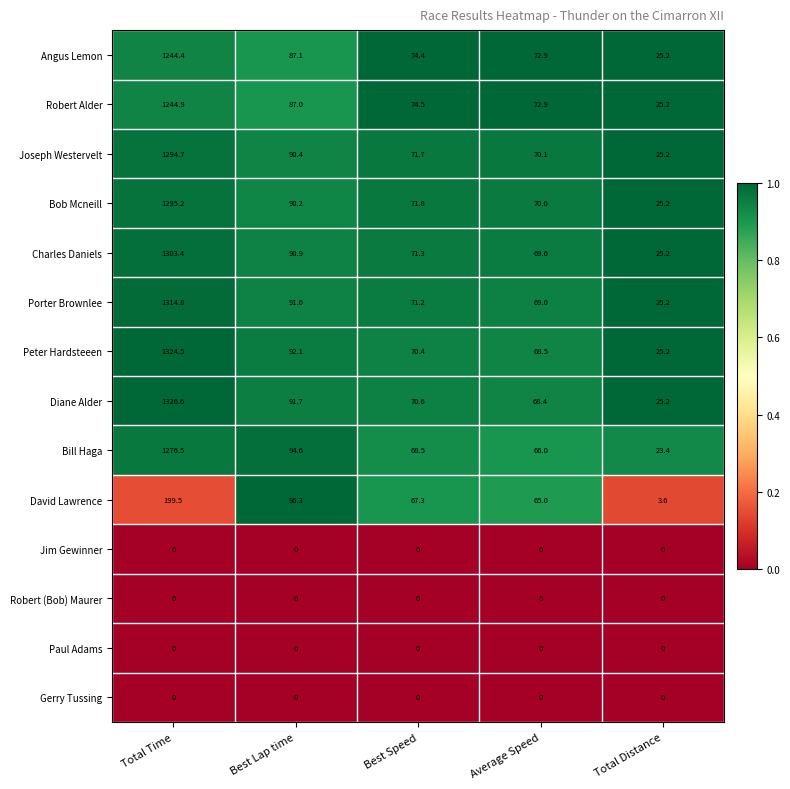

What is the difference between the maximum and minimum values in the David Lawrence series?

195.9